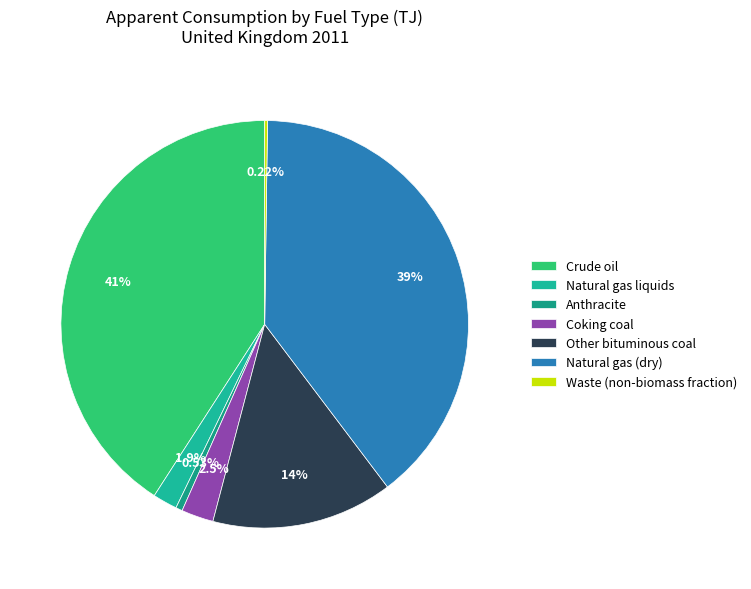

To the nearest percent, what portion does Other bituminous coal represent?

14%